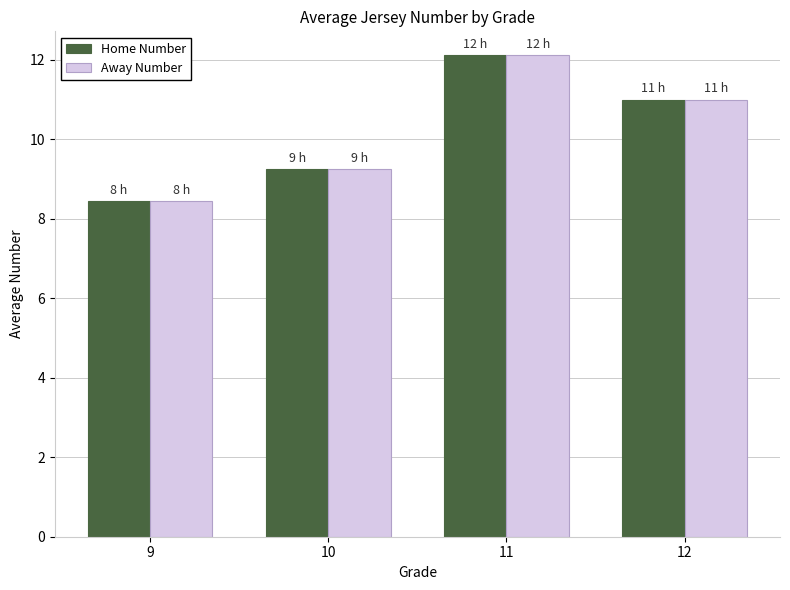

The Away Number series shows 8.4 at 9. True or false?

True